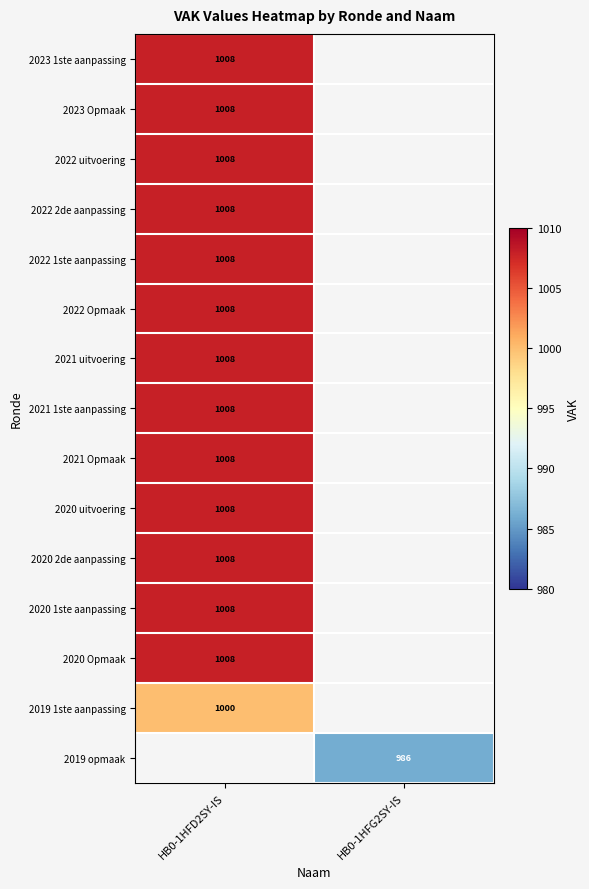

Count the number of data series in this chart.

15